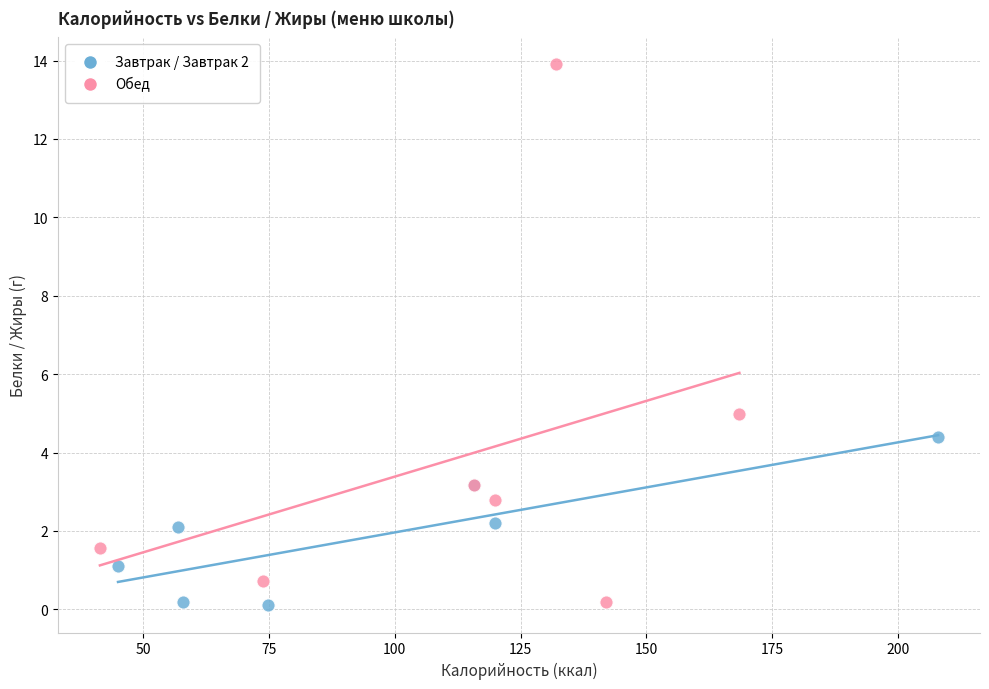

Which series has the largest Y range (max minus min)?

Обед